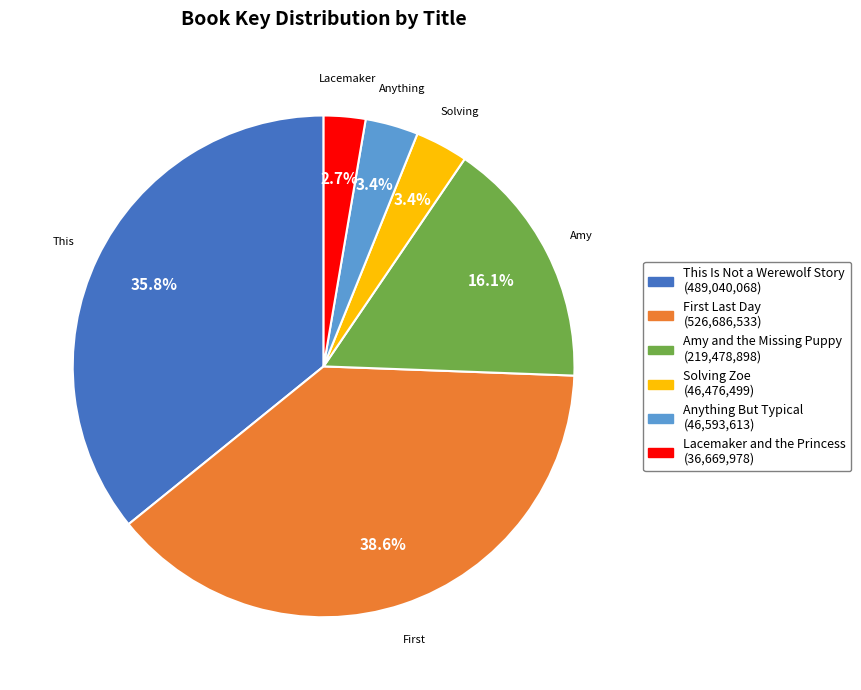

Which has a higher value, Amy and the Missing Puppy or Anything But Typical?

Amy and the Missing Puppy